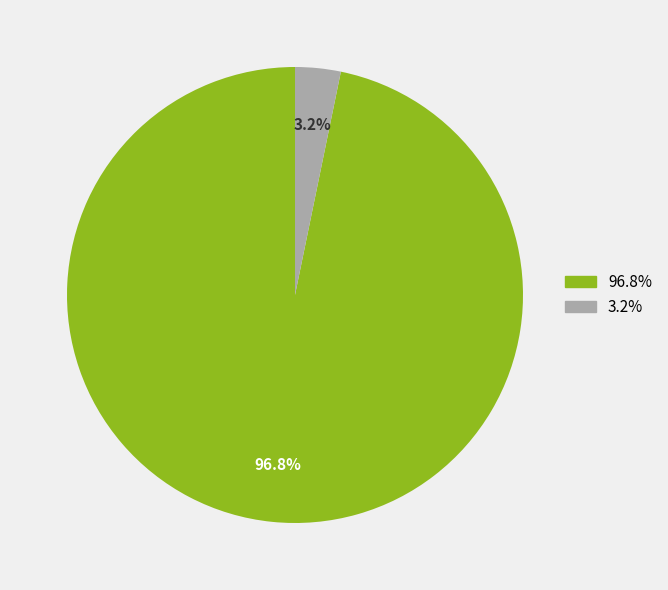

Rank the categories by value from lowest to highest.

3.2%, 96.8%